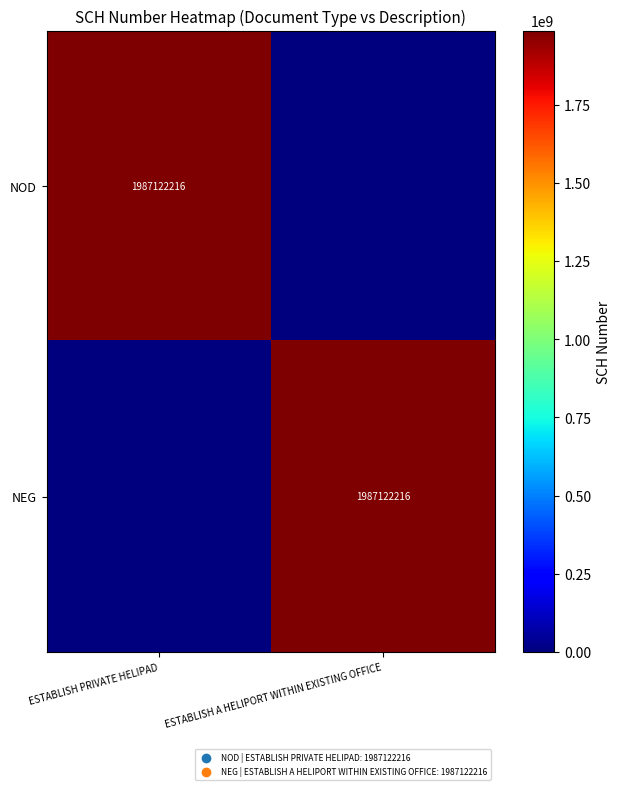

The value of NEG at ESTABLISH A HELIPORT WITHIN EXISTING OFFICE is 1987122216. True or false?

True